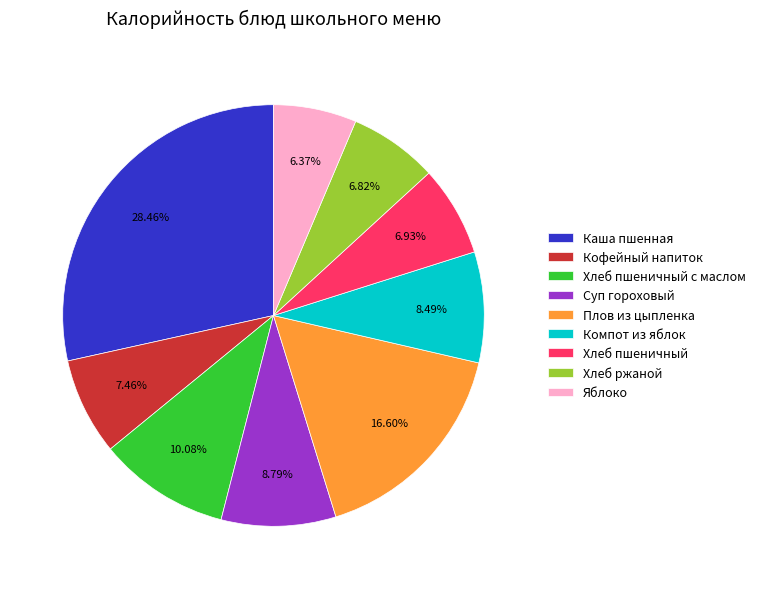

How many segments does this pie chart have?

9